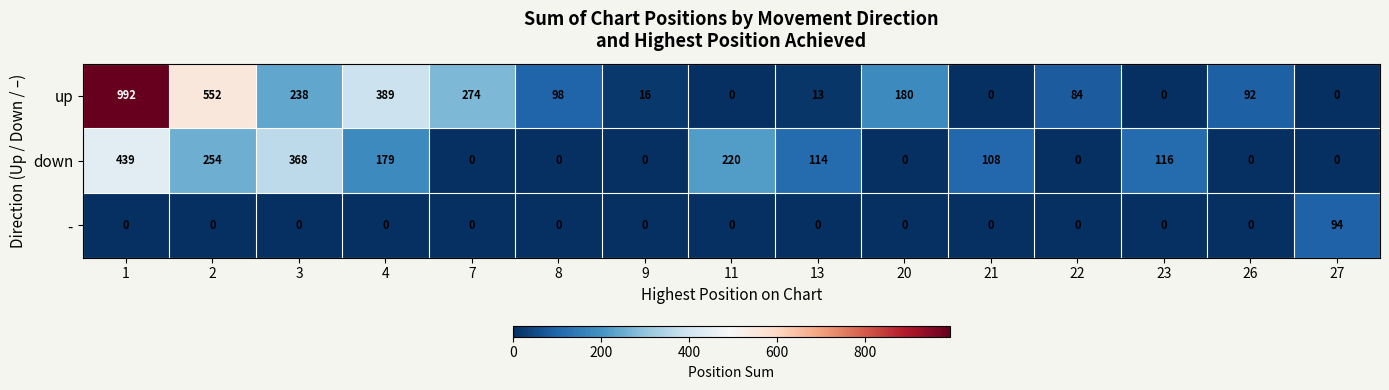

At which category is the sum across all series the highest?

1